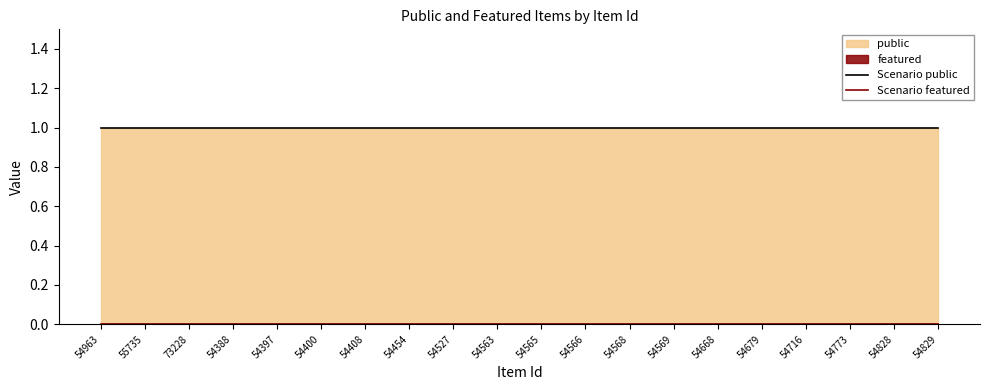

True or false: Scenario public and Scenario featured intersect in this chart.

False